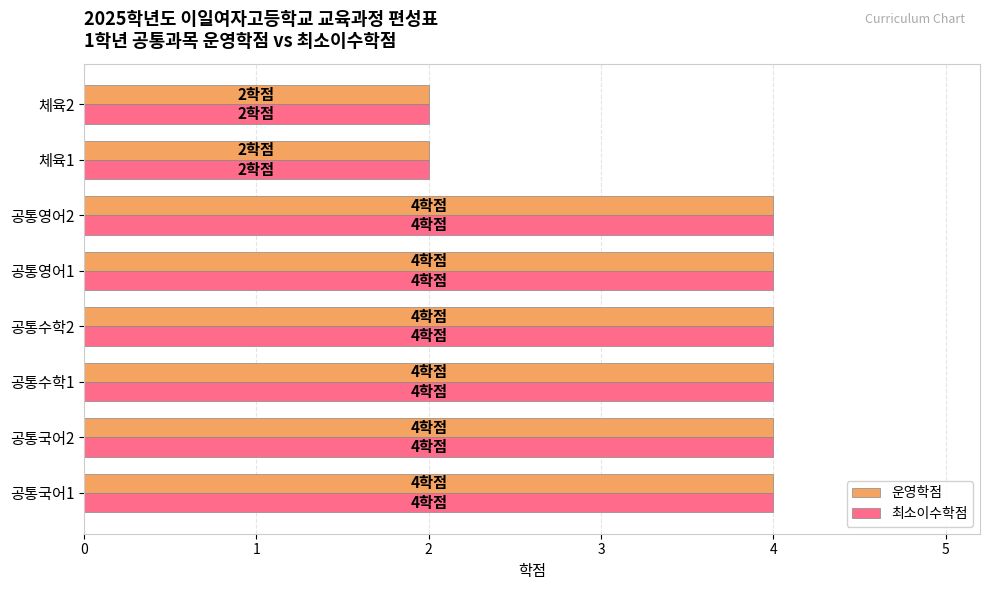

Is the value of 최소이수학점 at 공통영어2 greater than the value of 운영학점 at 체육1?

Yes